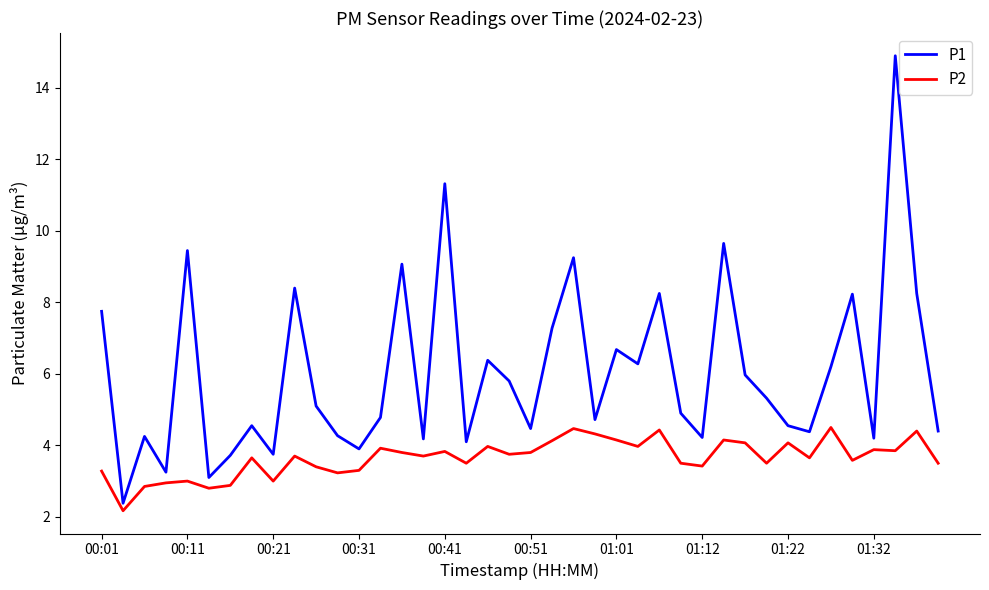

What is the greatest value displayed?

14.9